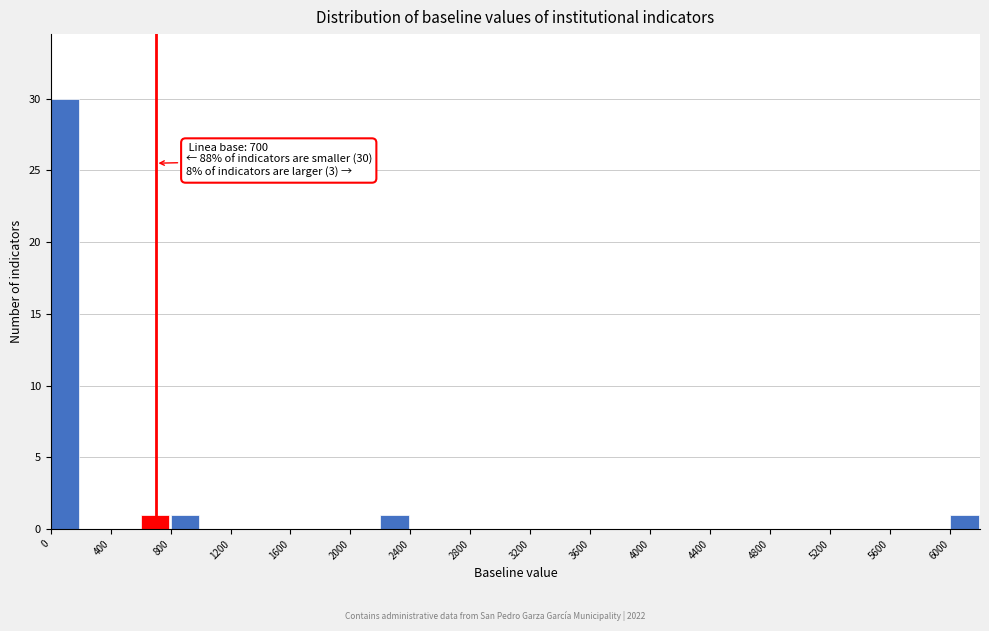

Over which range of the x-axis is the bar tallest?

0 to 200